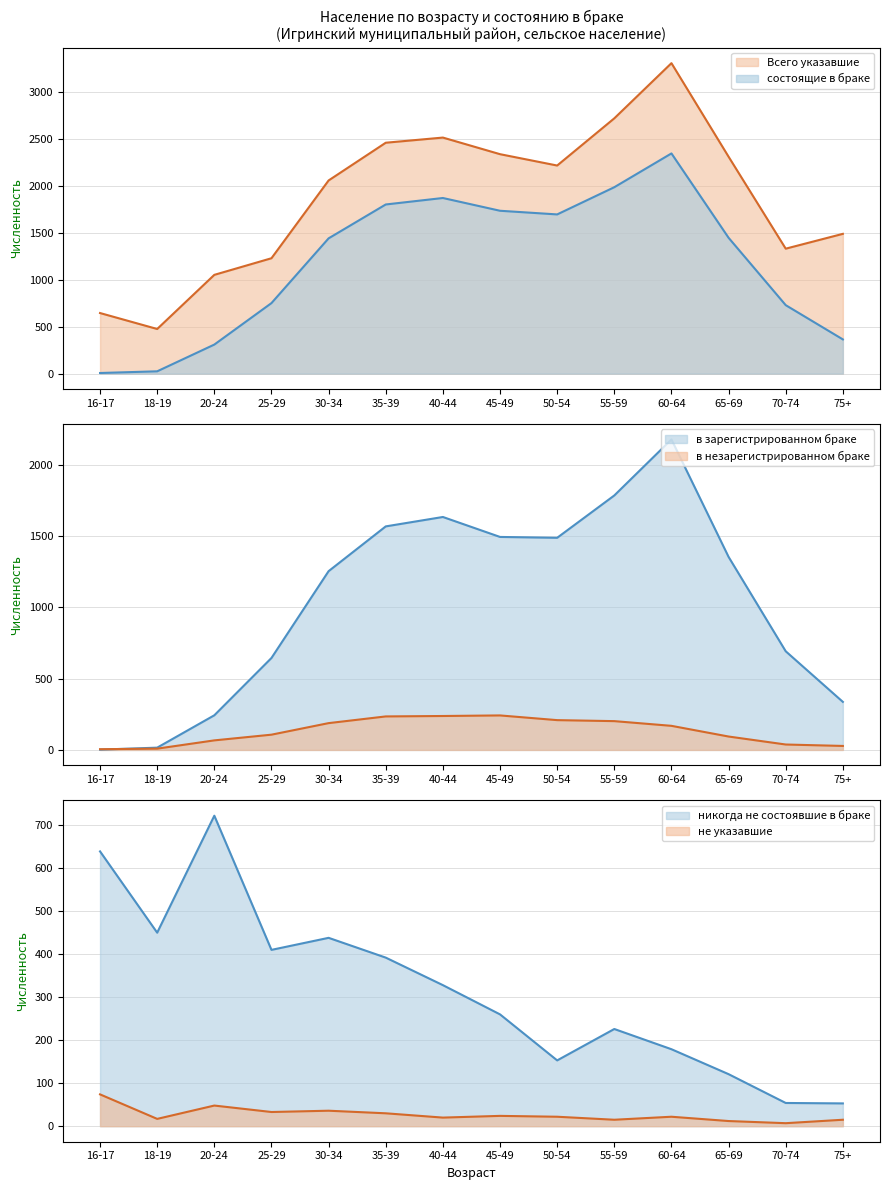

What are all the series names shown in the legend?

состоящие в браке, в зарегистрированном браке, никогда не состоявшие в браке, Всего указавшие, в незарегистрированном браке, не указавшие